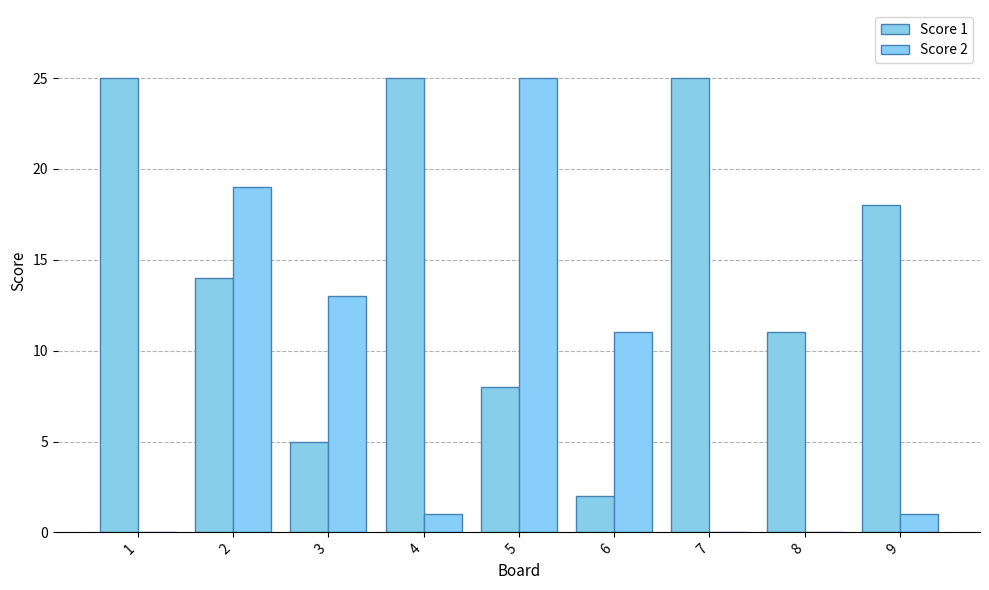

List the labels in order of Score 1 value, largest first.

1, 4, 7, 9, 2, 8, 5, 3, 6